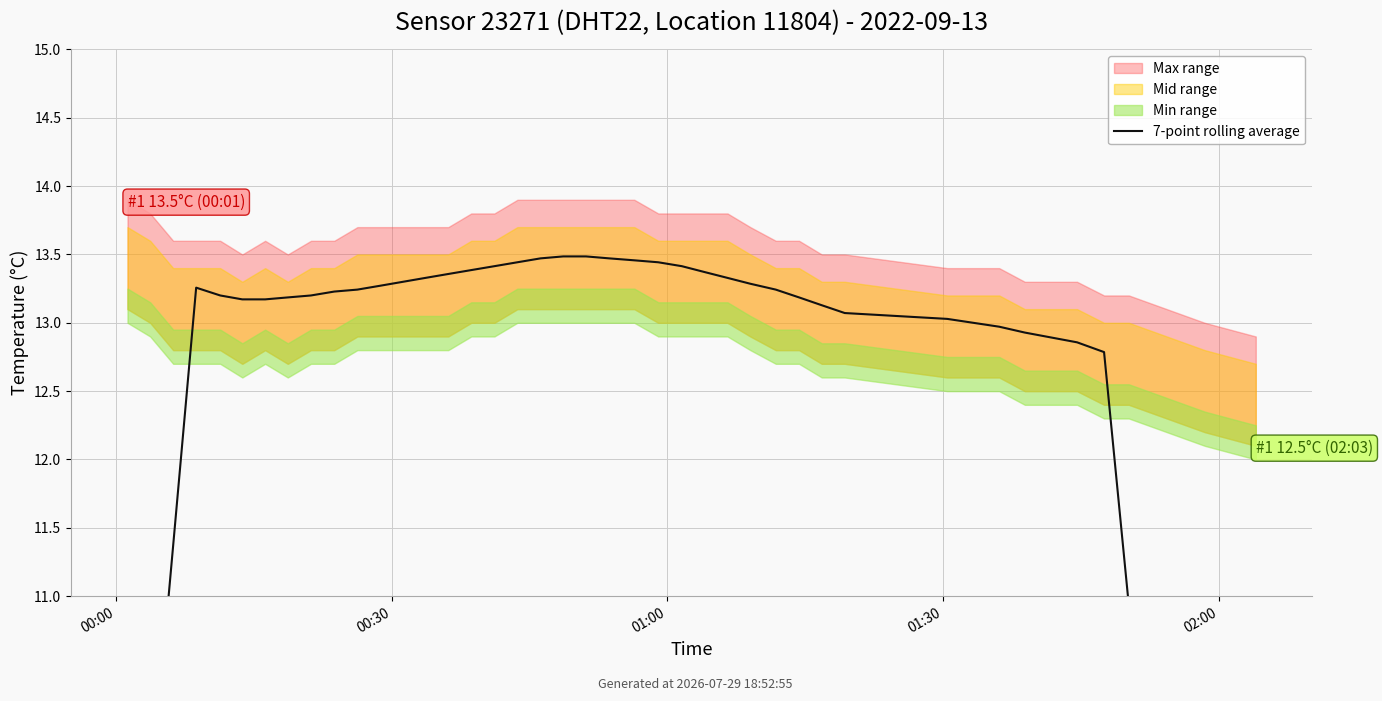

How many data points are less than 13?

10